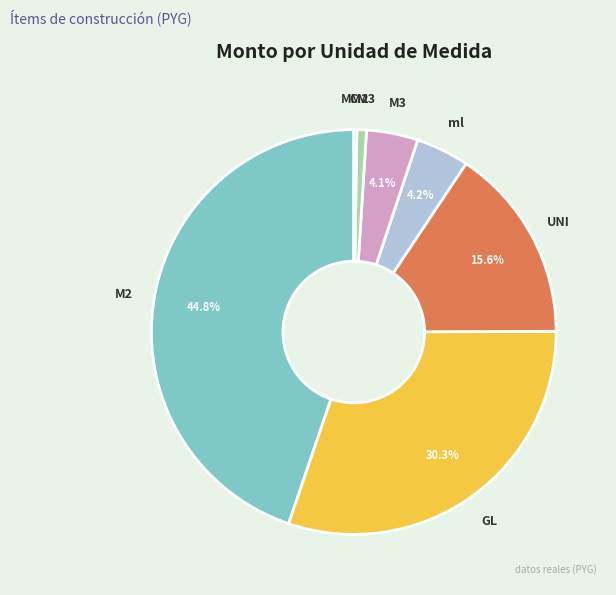

Does ml represent more than half of the total?

No